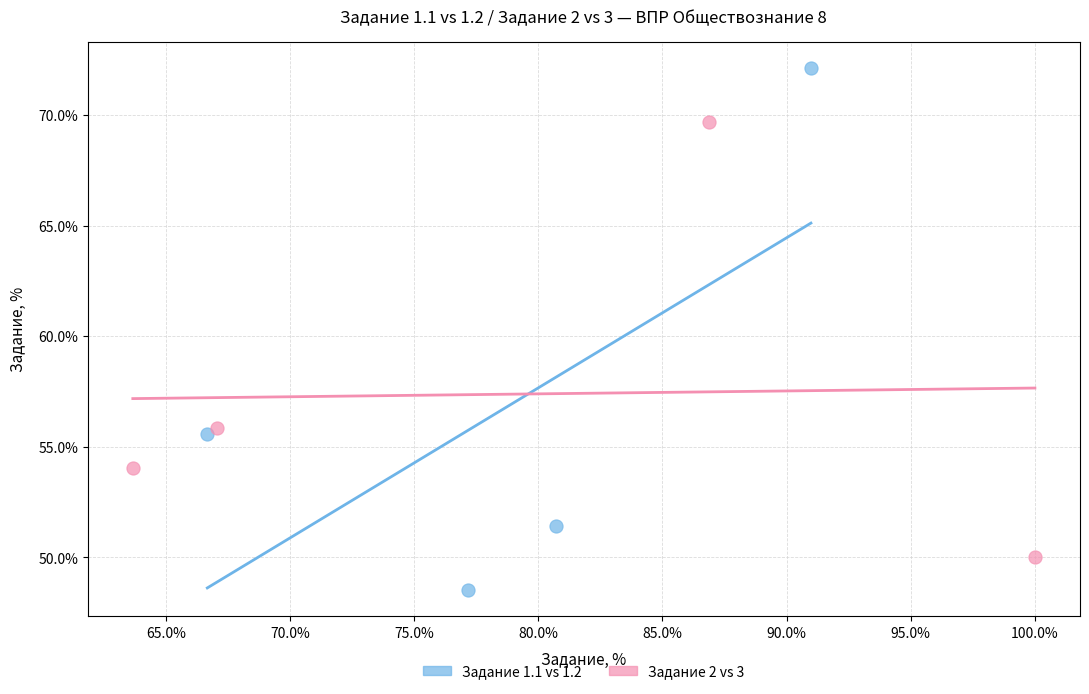

Which series reaches the maximum Y coordinate?

Задание 1.1 vs 1.2